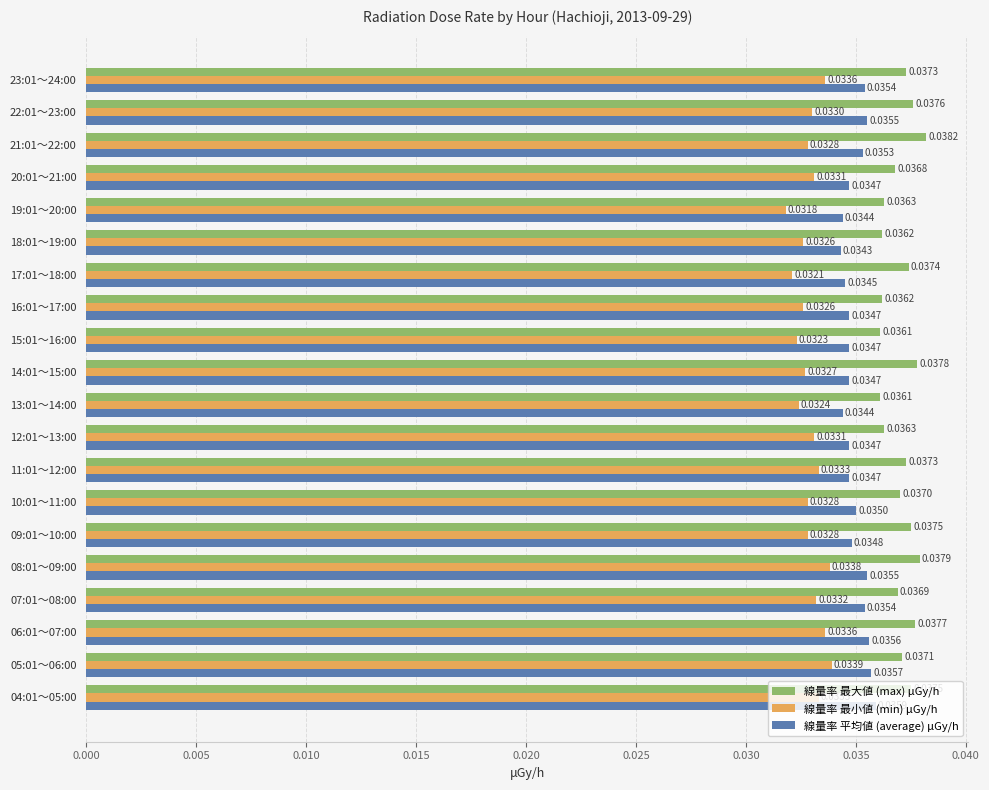

What are all the series names shown in the legend?

線量率 最大値 (max) μGy/h, 線量率 最小値 (min) μGy/h, 線量率 平均値 (average) μGy/h